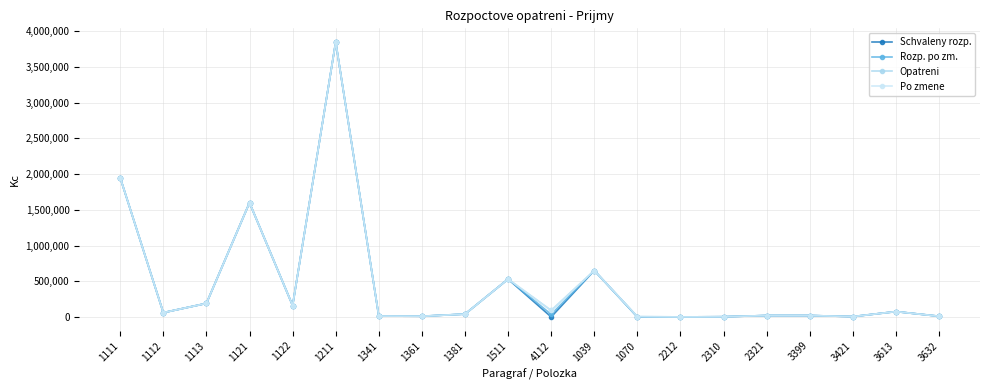

True or false: Opatreni and Po zmene cross at least once.

False